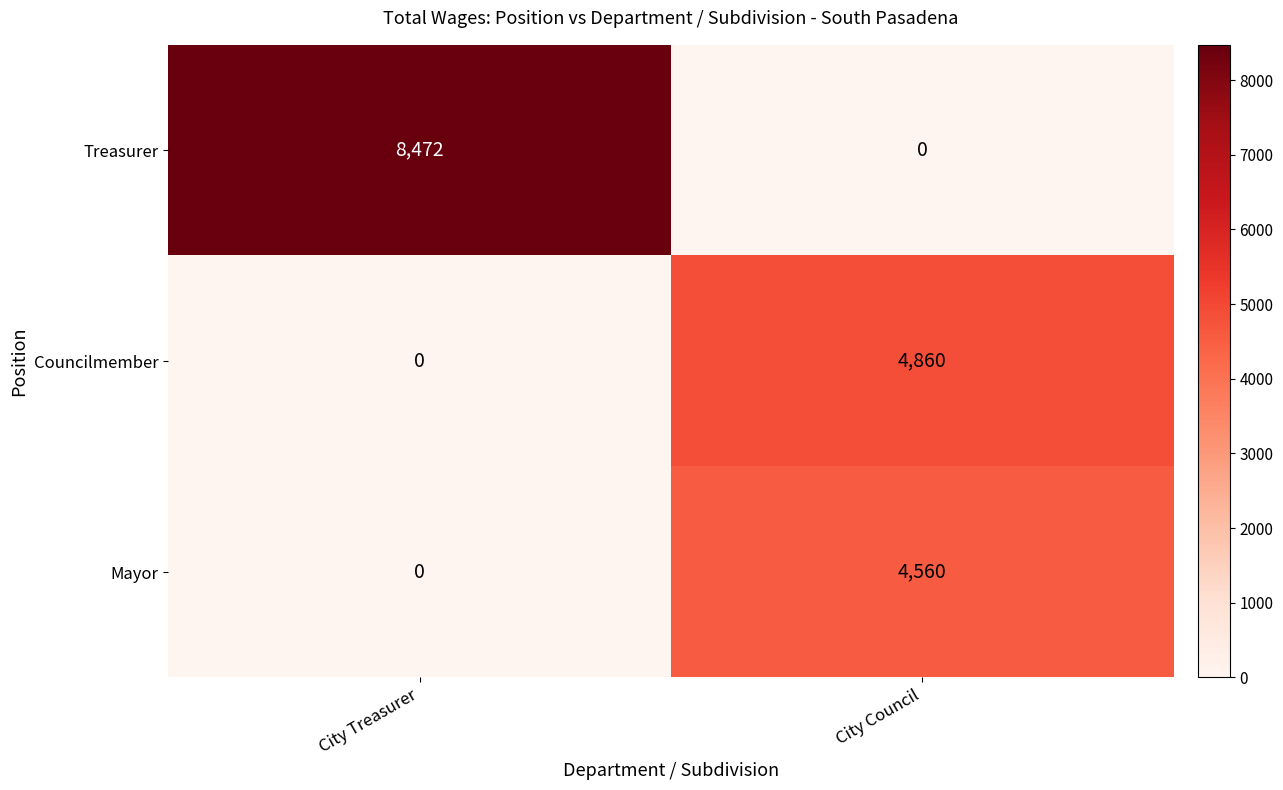

Reading right to left, what are all the values shown in this chart?

Treasurer: 0	8472
Councilmember: 4860	0
Mayor: 4560	0